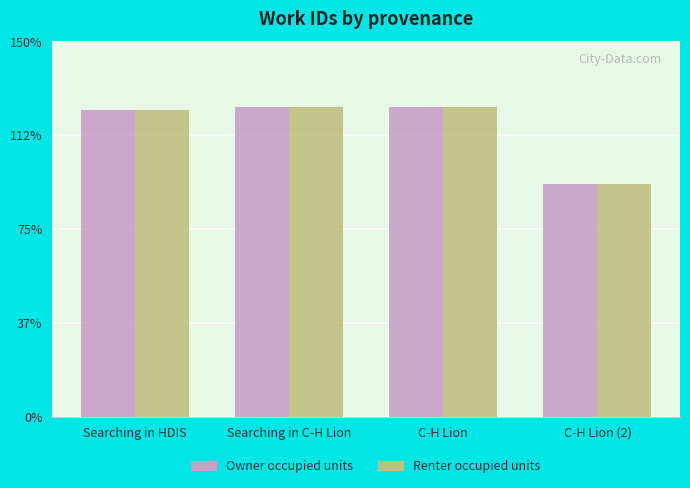

What are all the series names shown in the legend?

Owner occupied units, Renter occupied units